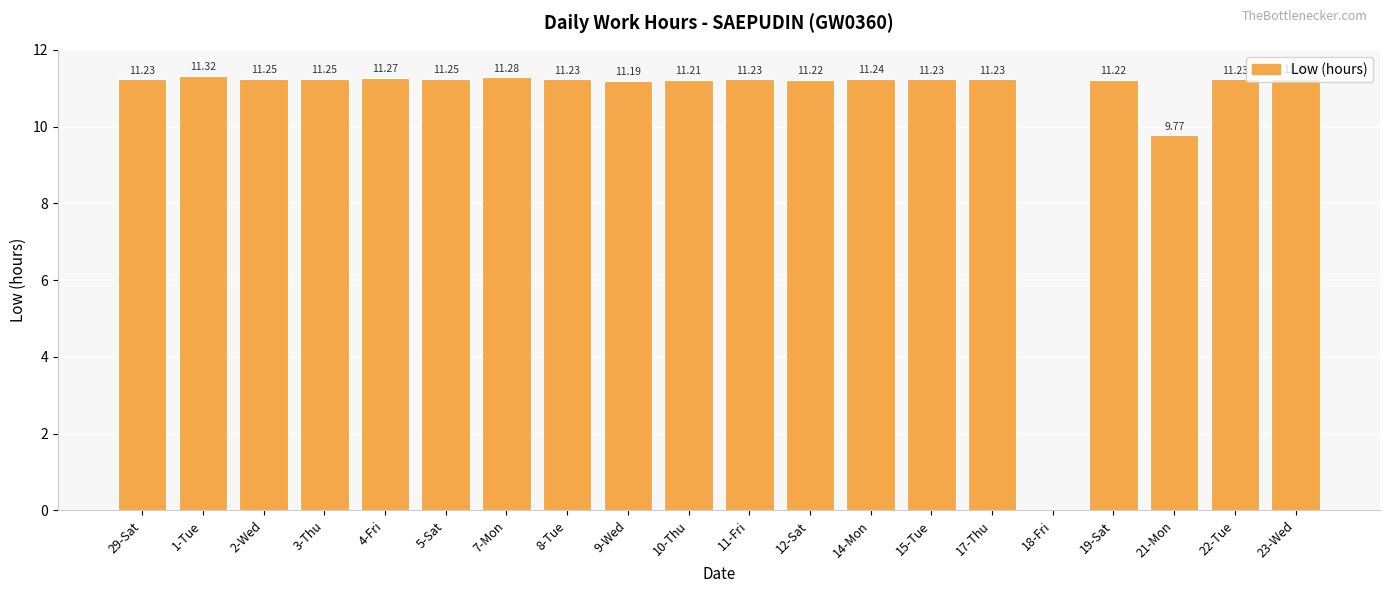

What is the average value?

10.6